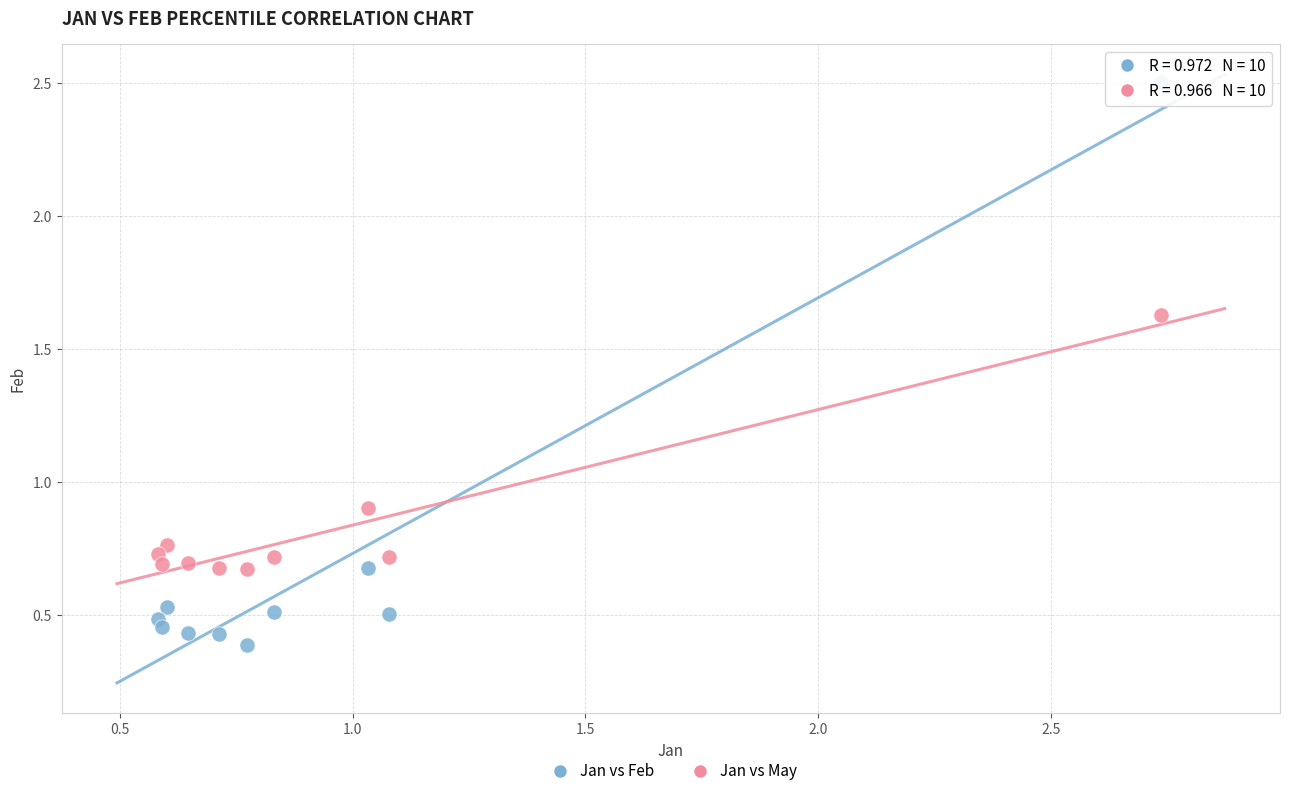

Which series has the largest Y range (max minus min)?

Jan vs Feb